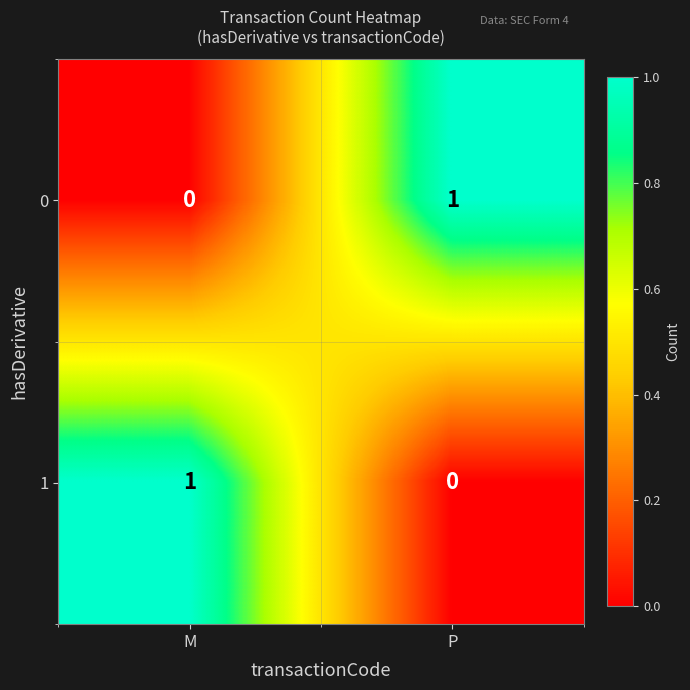

Reading left to right, transcribe all the data shown in this chart.

0: 0	1
1: 1	0